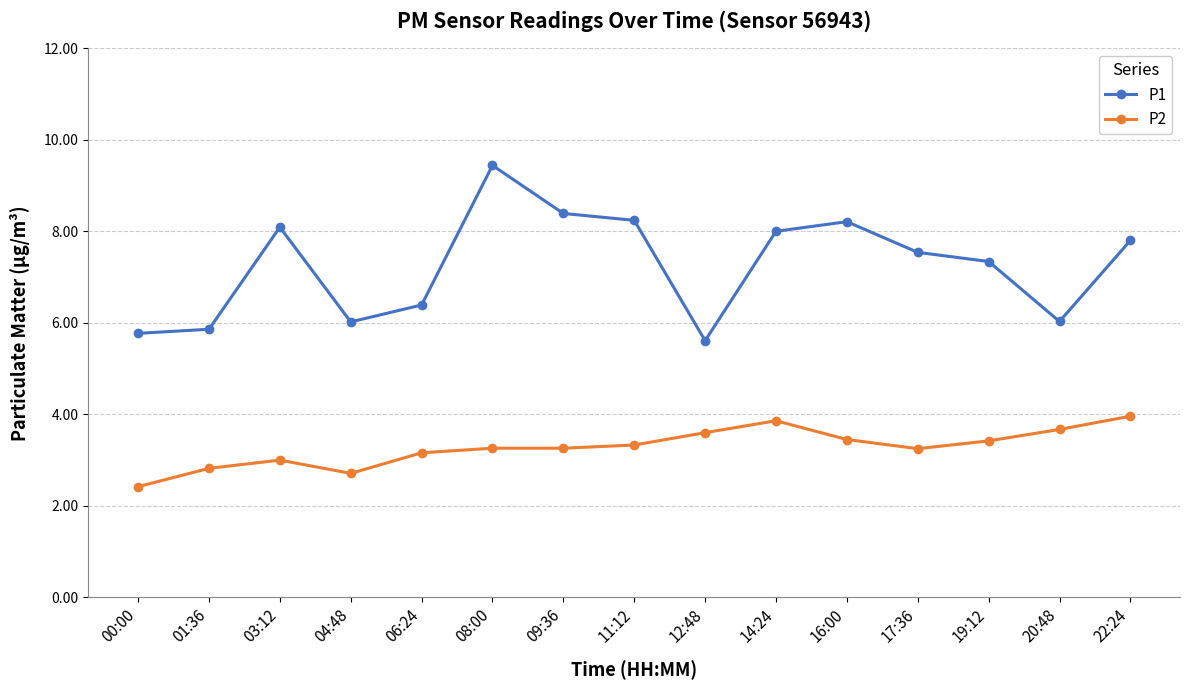

What is the difference between the highest and lowest values at 09:36?

5.1